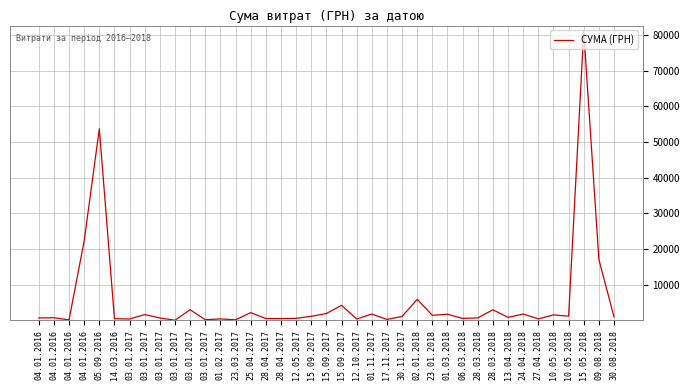

Which has a higher value, 03.01.2017 or 12.05.2017?

12.05.2017